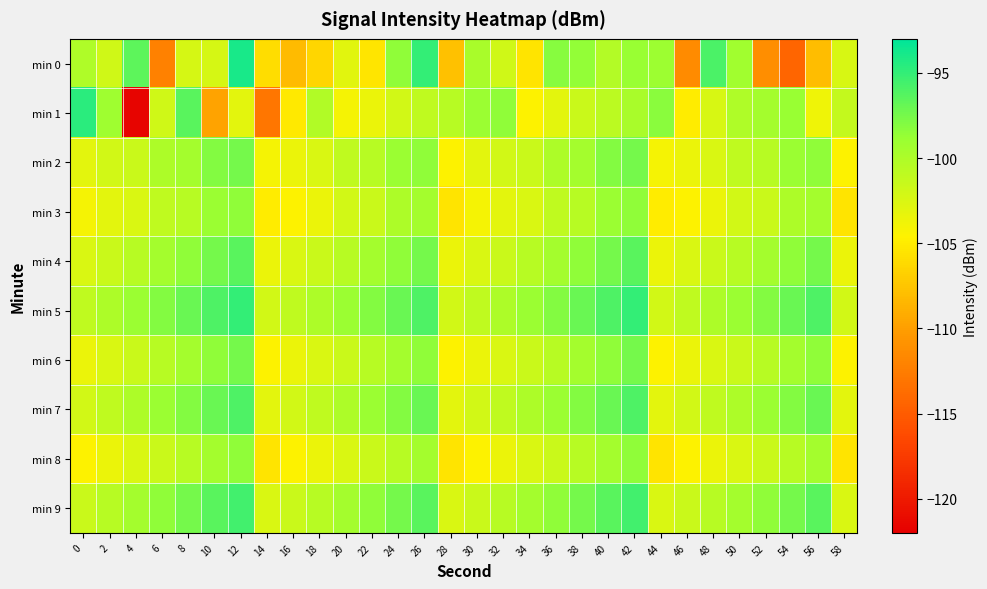

At which category does the chart reach its peak across all series?

12